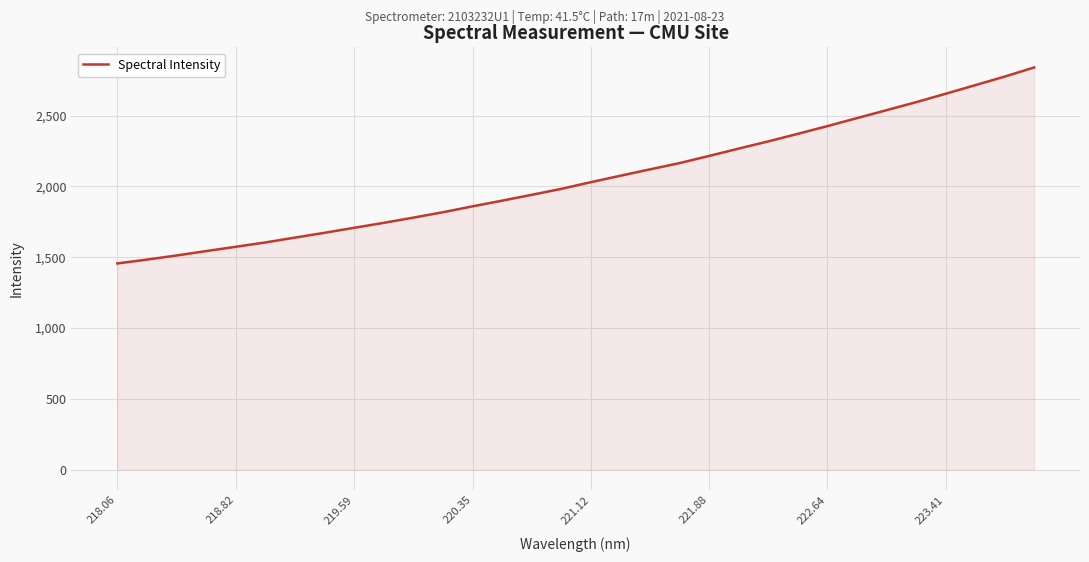

Count the number of categories in the chart.

32